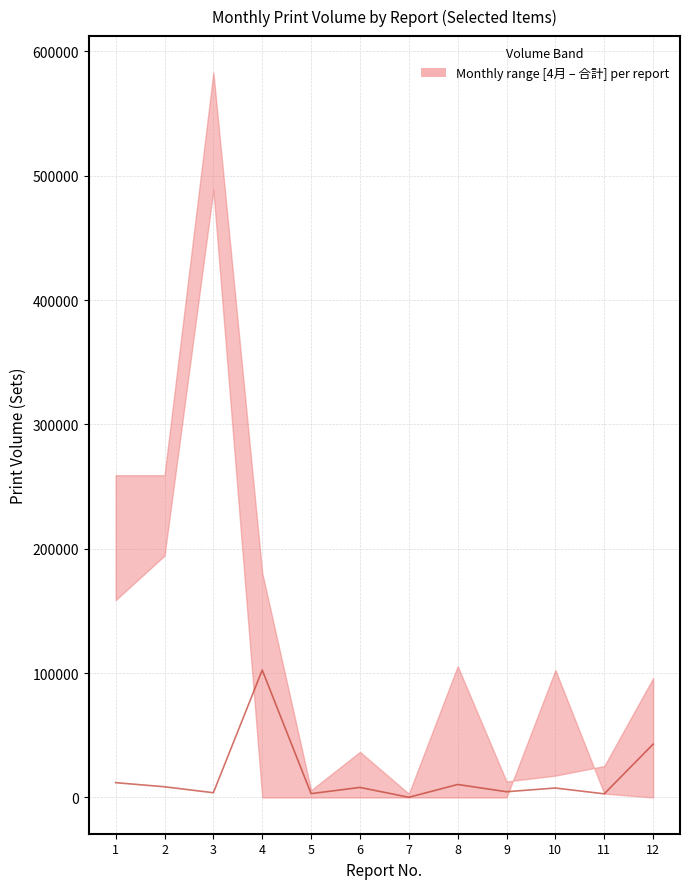

What is the difference between the values at 1 and 11?

9000